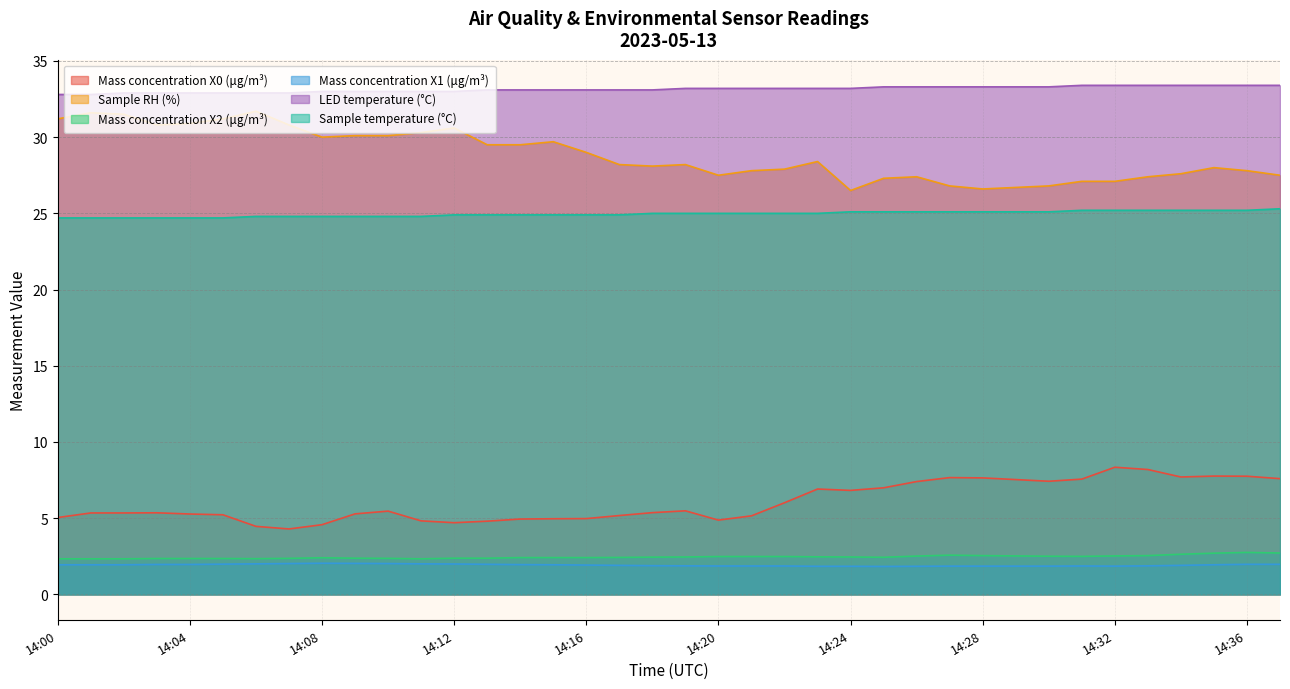

Reading left to right, list all the values displayed in this chart.

Mass concentration X0 (μg/m³): 14:00=5.0	14:01=5.3	14:02=5.3	14:03=5.3	14:04=5.3	14:05=5.2	14:06=4.5	14:07=4.3	14:08=4.6	14:09=5.3	14:10=5.5	14:11=4.8	14:12=4.7	14:13=4.8	14:14=4.9	14:15=5.0	14:16=5.0	14:17=5.2	14:18=5.4	14:19=5.5	14:20=4.9	14:21=5.2	14:22=6.0	14:23=6.9	14:24=6.8	14:25=7.0	14:26=7.4	14:27=7.7	14:28=7.6	14:29=7.5	14:30=7.4	14:31=7.6	14:32=8.3	14:33=8.2	14:34=7.7	14:35=7.8	14:36=7.8	14:37=7.6
Sample RH (%): 14:00=31.2	14:01=31.6	14:02=31.5	14:03=30.8	14:04=30.9	14:05=31.2	14:06=31.7	14:07=30.8	14:08=30.0	14:09=30.1	14:10=30.1	14:11=30.3	14:12=30.6	14:13=29.5	14:14=29.5	14:15=29.7	14:16=29.0	14:17=28.2	14:18=28.1	14:19=28.2	14:20=27.5	14:21=27.8	14:22=27.9	14:23=28.4	14:24=26.5	14:25=27.3	14:26=27.4	14:27=26.8	14:28=26.6	14:29=26.7	14:30=26.8	14:31=27.1	14:32=27.1	14:33=27.4	14:34=27.6	14:35=28.0	14:36=27.8	14:37=27.5
Mass concentration X2 (μg/m³): 14:00=2.3	14:01=2.3	14:02=2.3	14:03=2.4	14:04=2.4	14:05=2.4	14:06=2.3	14:07=2.4	14:08=2.4	14:09=2.4	14:10=2.4	14:11=2.3	14:12=2.4	14:13=2.4	14:14=2.4	14:15=2.4	14:16=2.4	14:17=2.4	14:18=2.4	14:19=2.5	14:20=2.5	14:21=2.5	14:22=2.5	14:23=2.5	14:24=2.5	14:25=2.4	14:26=2.5	14:27=2.6	14:28=2.5	14:29=2.5	14:30=2.5	14:31=2.5	14:32=2.5	14:33=2.5	14:34=2.6	14:35=2.7	14:36=2.8	14:37=2.7
Mass concentration X1 (μg/m³): 14:00=1.9	14:01=1.9	14:02=1.9	14:03=2.0	14:04=2.0	14:05=2.0	14:06=2.0	14:07=2.0	14:08=2.0	14:09=2.0	14:10=2.0	14:11=2.0	14:12=2.0	14:13=2.0	14:14=1.9	14:15=1.9	14:16=1.9	14:17=1.9	14:18=1.9	14:19=1.9	14:20=1.9	14:21=1.9	14:22=1.9	14:23=1.8	14:24=1.8	14:25=1.8	14:26=1.8	14:27=1.9	14:28=1.9	14:29=1.9	14:30=1.9	14:31=1.9	14:32=1.9	14:33=1.9	14:34=1.9	14:35=1.9	14:36=2.0	14:37=2.0
LED temperature (°C): 14:00=32.8	14:01=32.8	14:02=32.9	14:03=32.9	14:04=32.9	14:05=32.9	14:06=32.9	14:07=32.9	14:08=33.0	14:09=33.0	14:10=33.0	14:11=33.0	14:12=33.0	14:13=33.1	14:14=33.1	14:15=33.1	14:16=33.1	14:17=33.1	14:18=33.1	14:19=33.2	14:20=33.2	14:21=33.2	14:22=33.2	14:23=33.2	14:24=33.2	14:25=33.3	14:26=33.3	14:27=33.3	14:28=33.3	14:29=33.3	14:30=33.3	14:31=33.4	14:32=33.4	14:33=33.4	14:34=33.4	14:35=33.4	14:36=33.4	14:37=33.4
Sample temperature (°C): 14:00=24.7	14:01=24.7	14:02=24.7	14:03=24.7	14:04=24.7	14:05=24.7	14:06=24.8	14:07=24.8	14:08=24.8	14:09=24.8	14:10=24.8	14:11=24.8	14:12=24.9	14:13=24.9	14:14=24.9	14:15=24.9	14:16=24.9	14:17=24.9	14:18=25.0	14:19=25.0	14:20=25.0	14:21=25.0	14:22=25.0	14:23=25.0	14:24=25.1	14:25=25.1	14:26=25.1	14:27=25.1	14:28=25.1	14:29=25.1	14:30=25.1	14:31=25.2	14:32=25.2	14:33=25.2	14:34=25.2	14:35=25.2	14:36=25.2	14:37=25.3